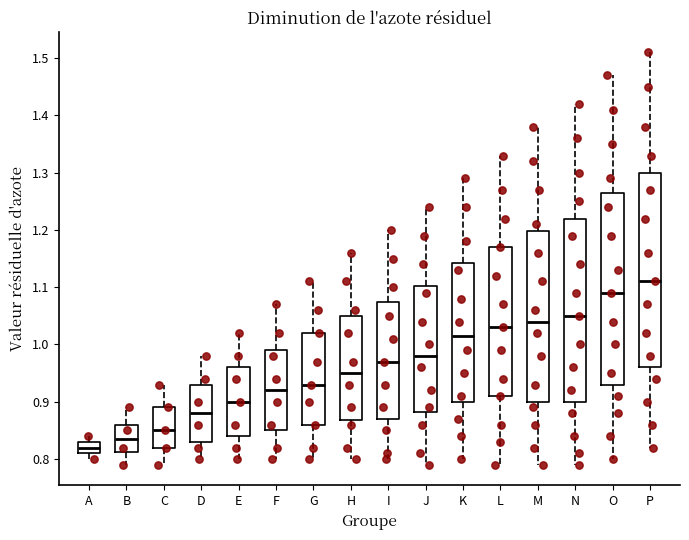

Which box has the highest median line?

P